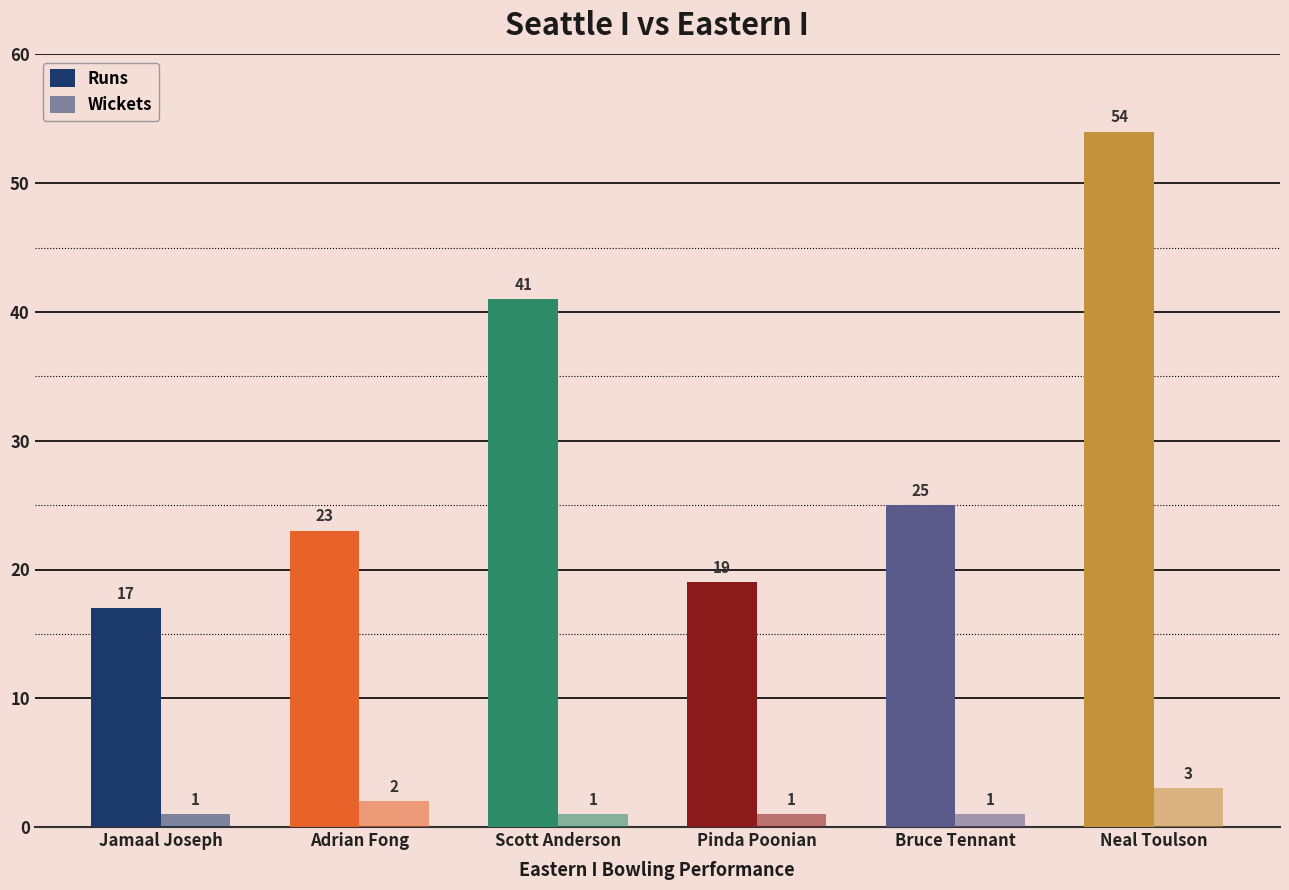

How many data points does each series have?

6